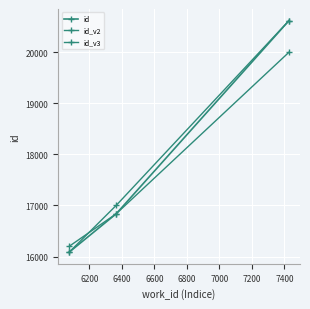

Is this an area chart (filled region under the line)?

No